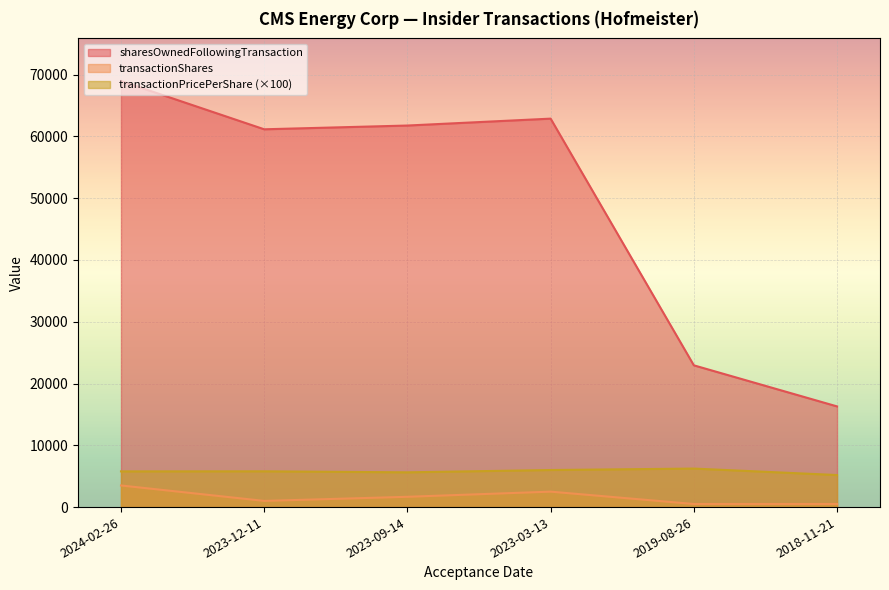

Between 2023-12-11 and 2023-09-14, which series saw the biggest shift?

transactionShares